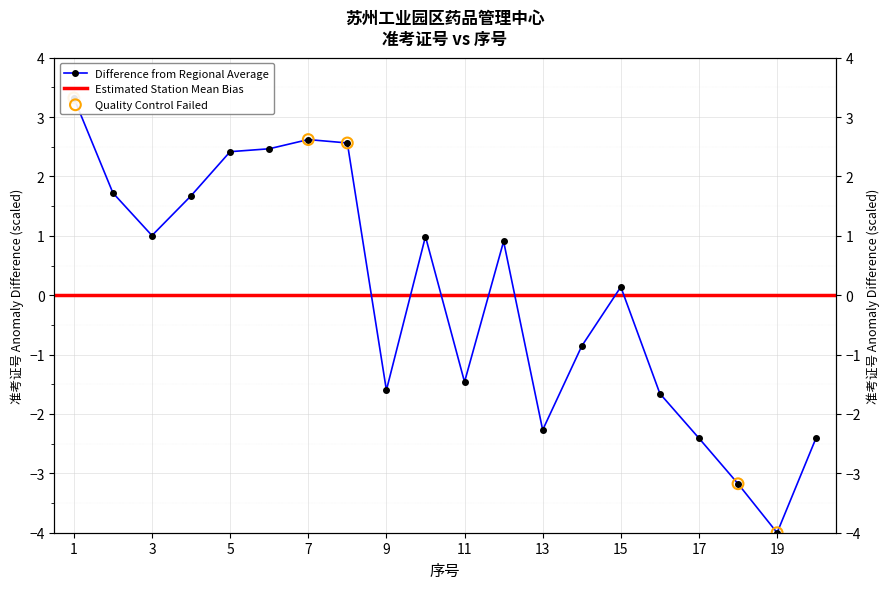

Which has a higher value, 4 or 14?

4